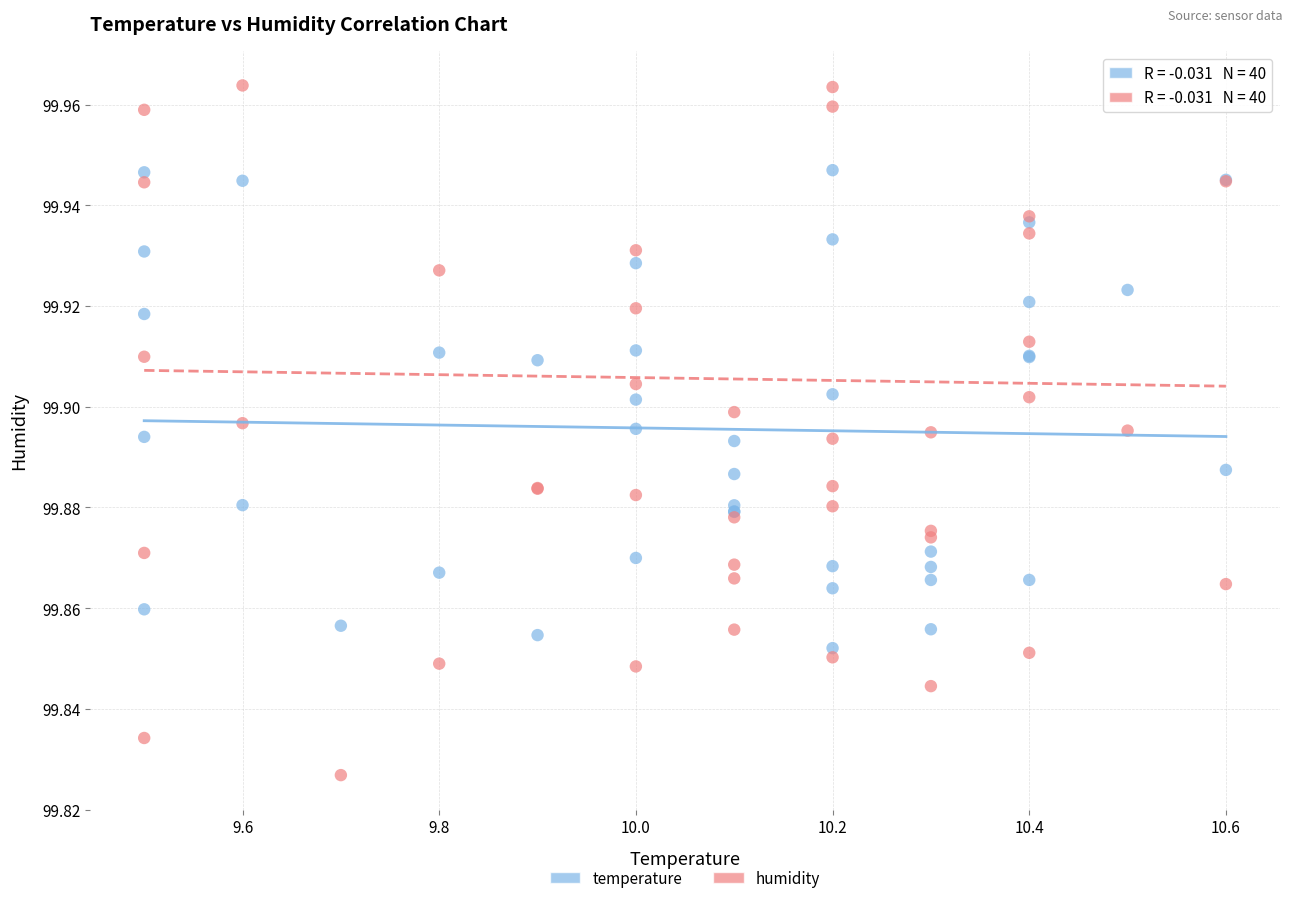

What is the X range (max minus min) for the scatter plot?

1.1